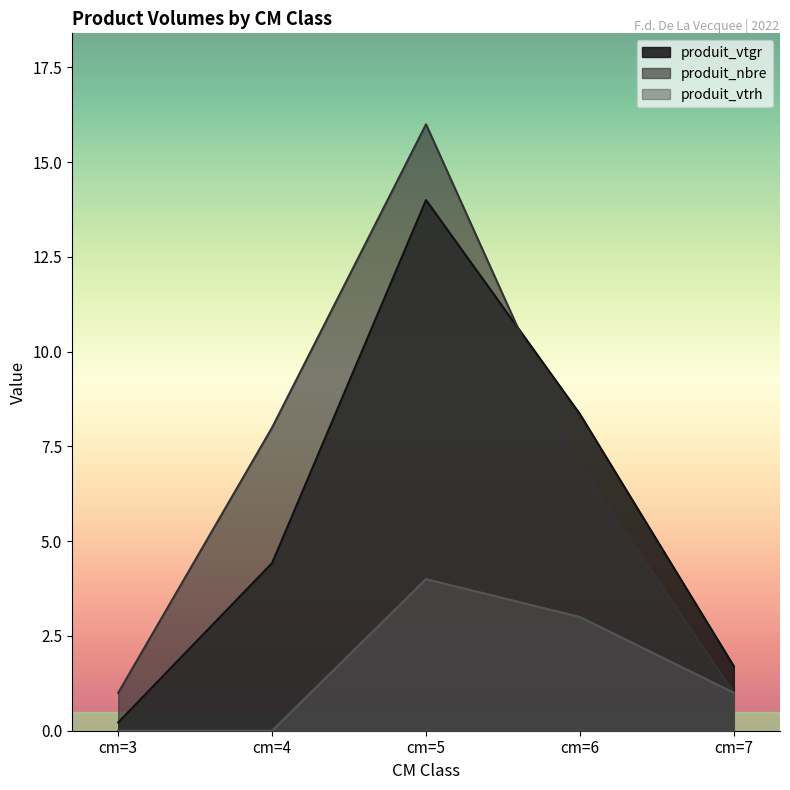

Which series has the largest total across all categories?

produit_nbre